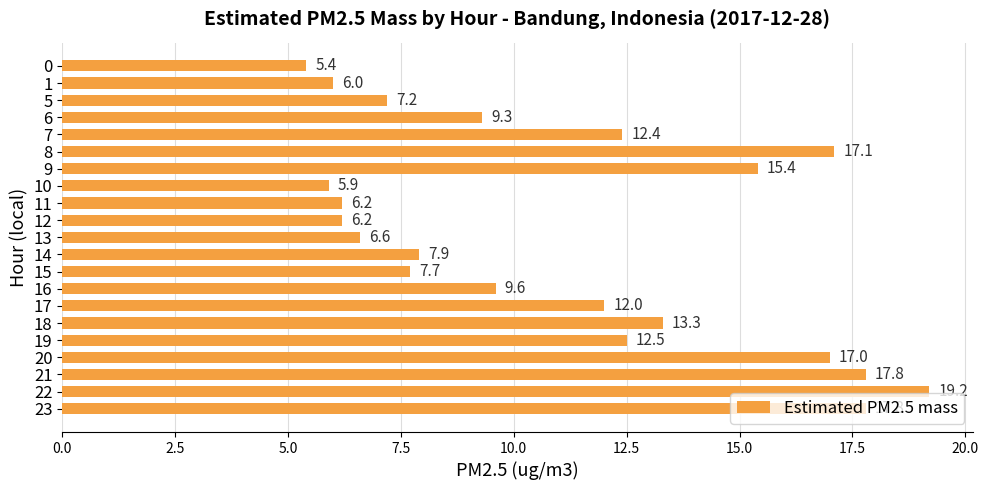

What is the difference between the maximum and minimum values?

13.8